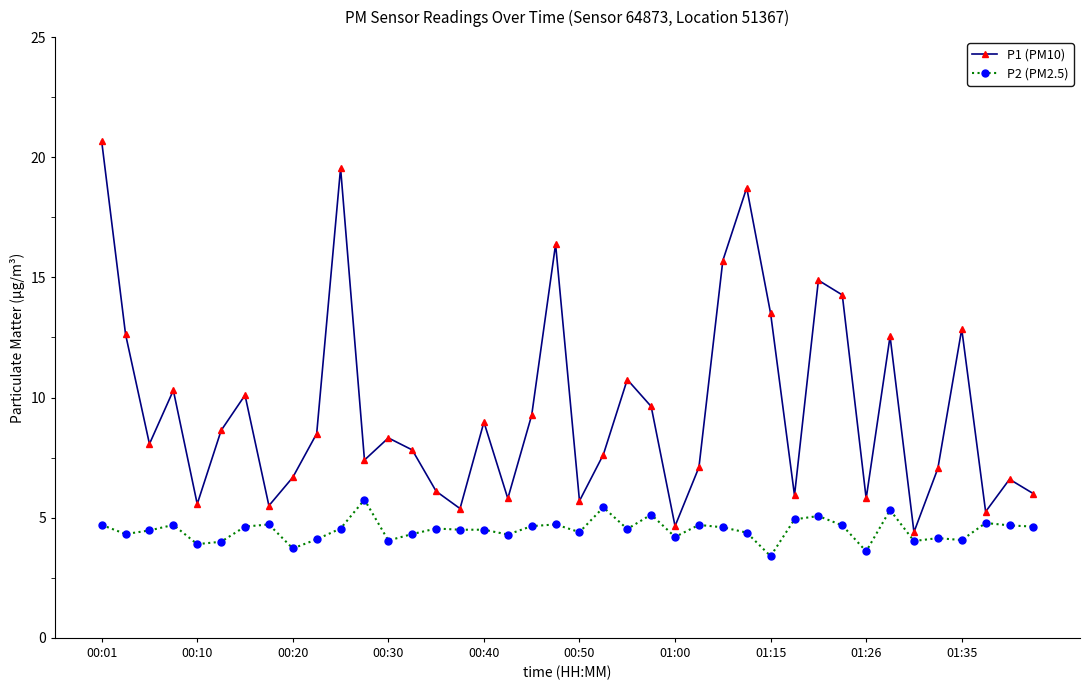

True or false: P2 (PM2.5) and P1 (PM10) cross at least once.

False